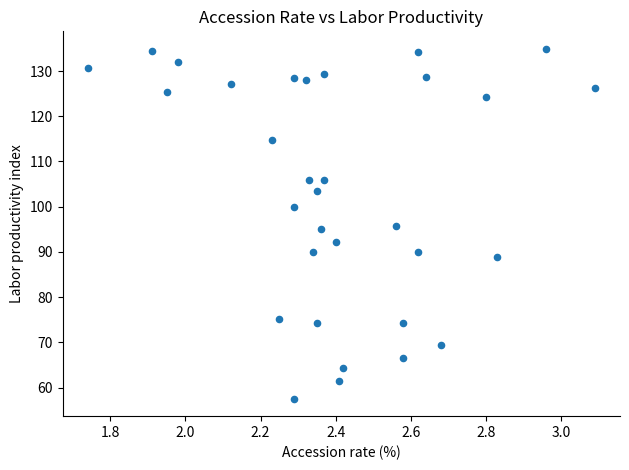

What is the range of Y values (max minus min)?

77.4